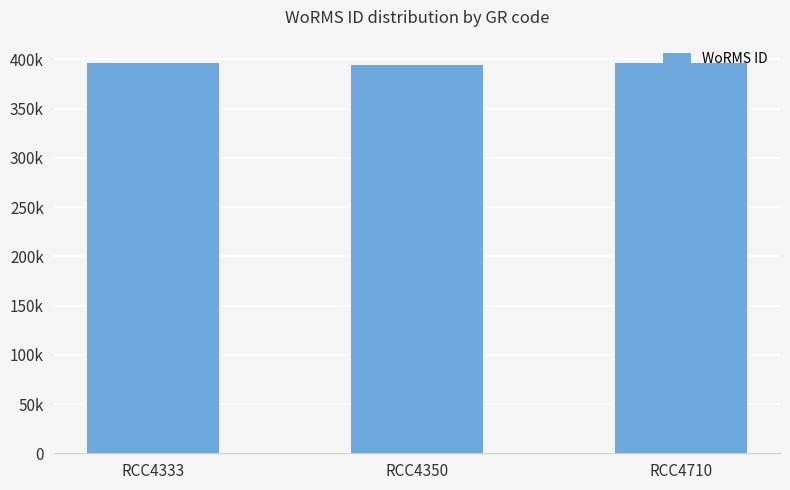

Does the chart contain any negative values?

No